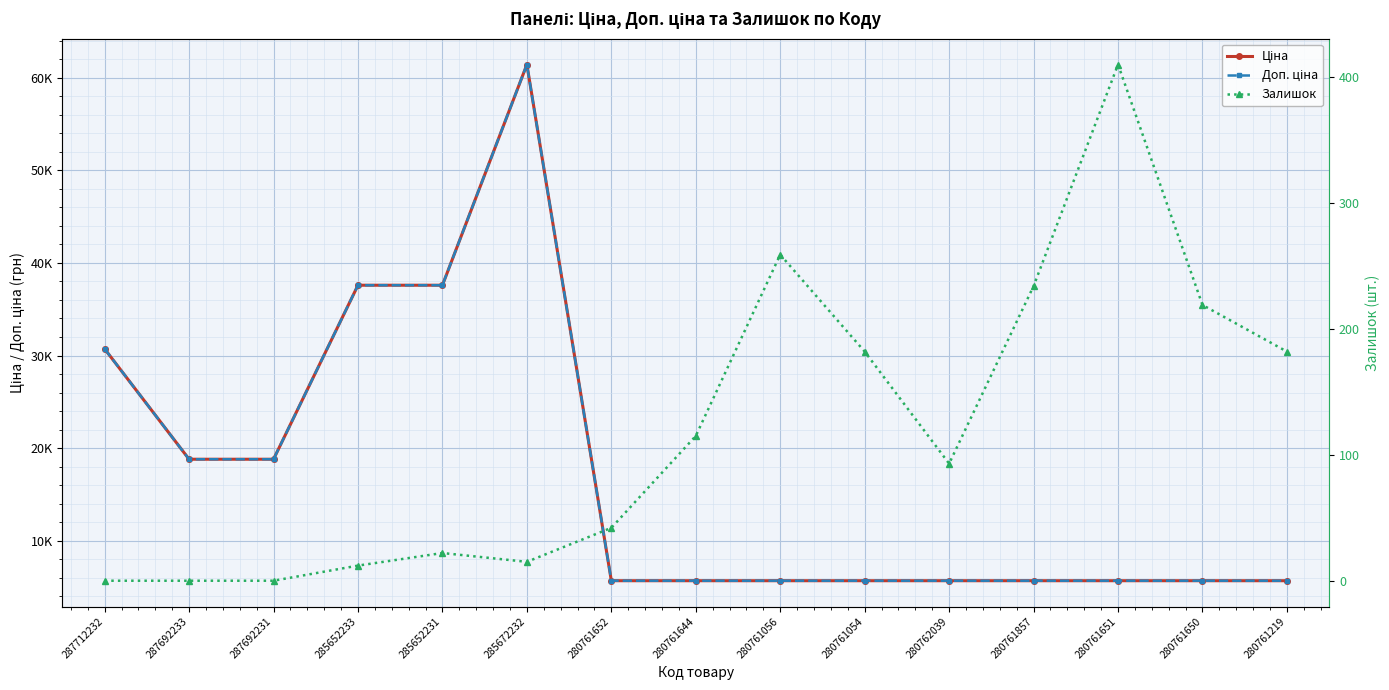

Which label corresponds to the smallest value in the chart?

287712232